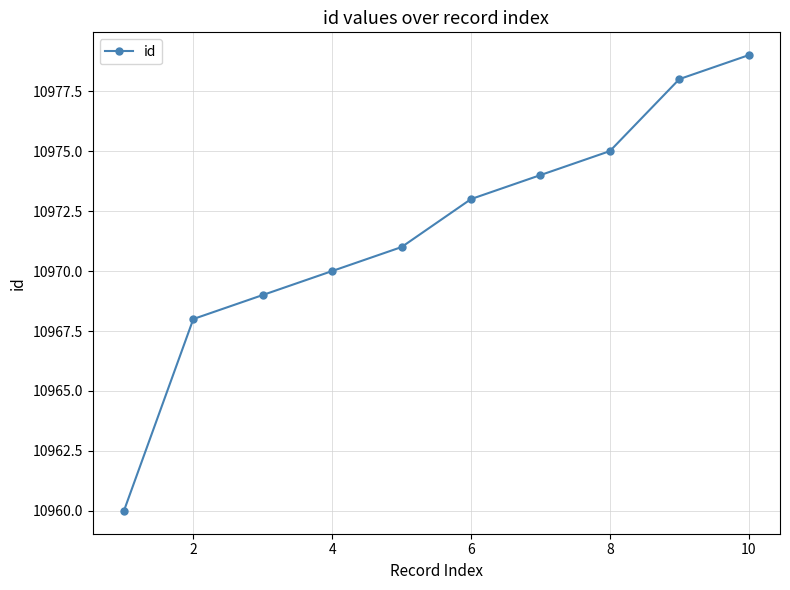

What is the value of the 6th point from the left?

10973